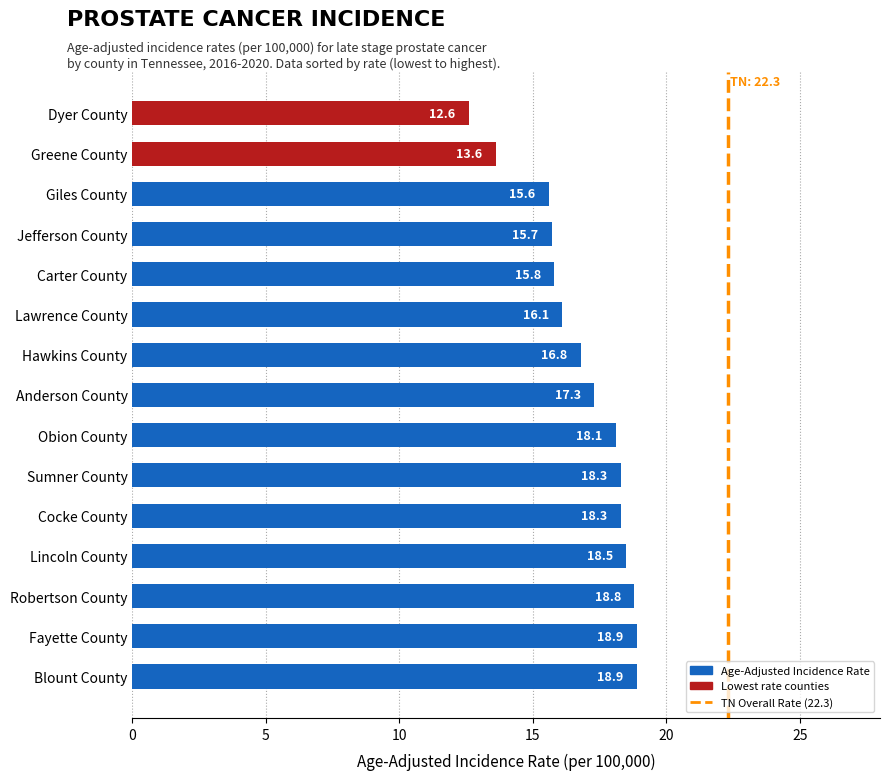

What is the greatest value displayed?

18.9